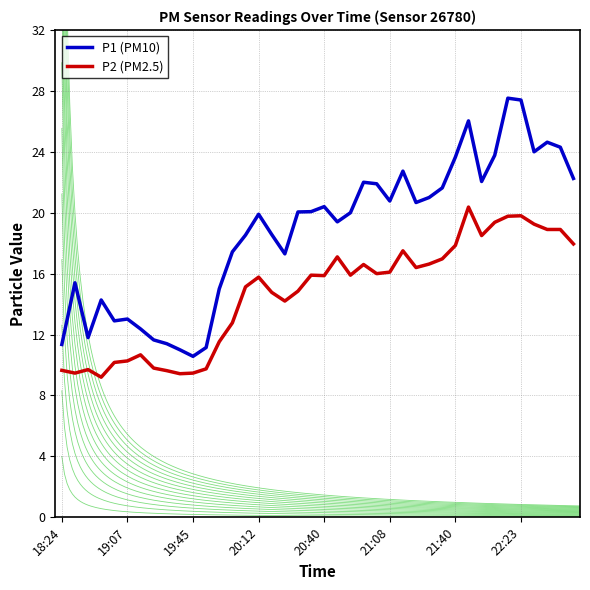

What is the maximum value for P1 (PM10)?

27.5